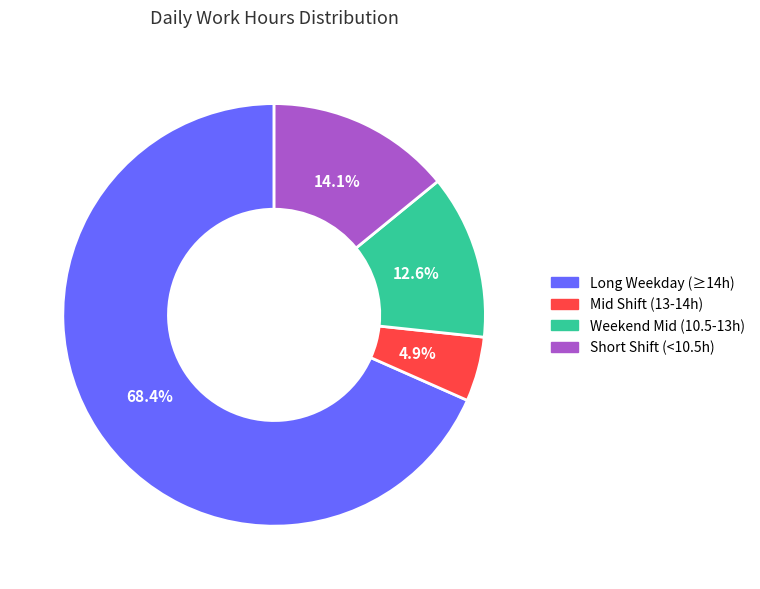

How many segments does this pie chart have?

4